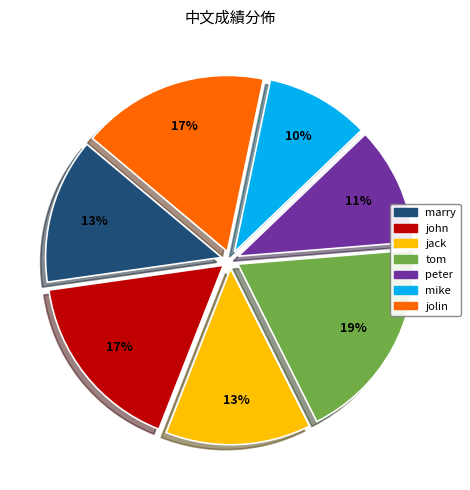

Between marry and peter, which is larger?

marry